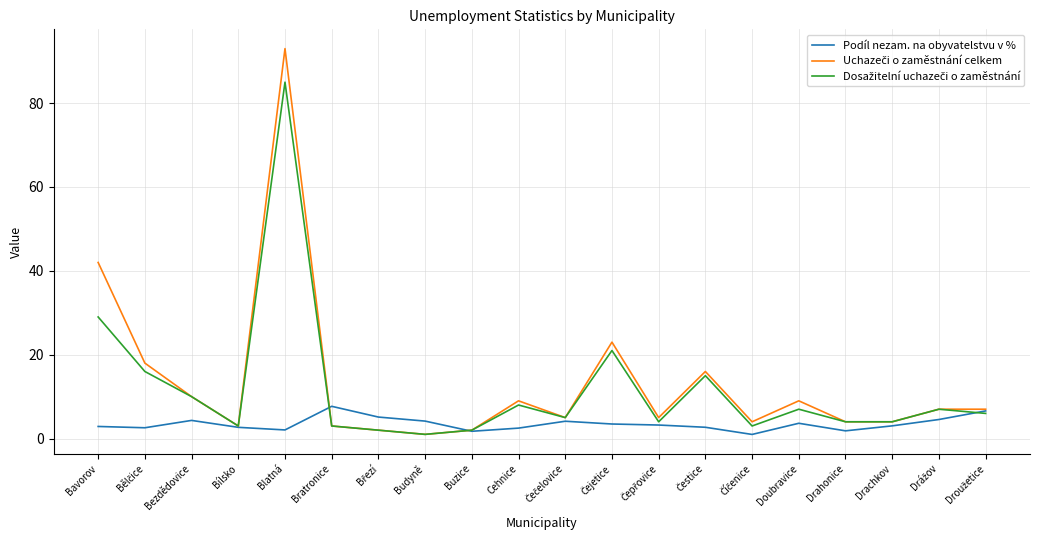

Count the number of categories in the chart.

20